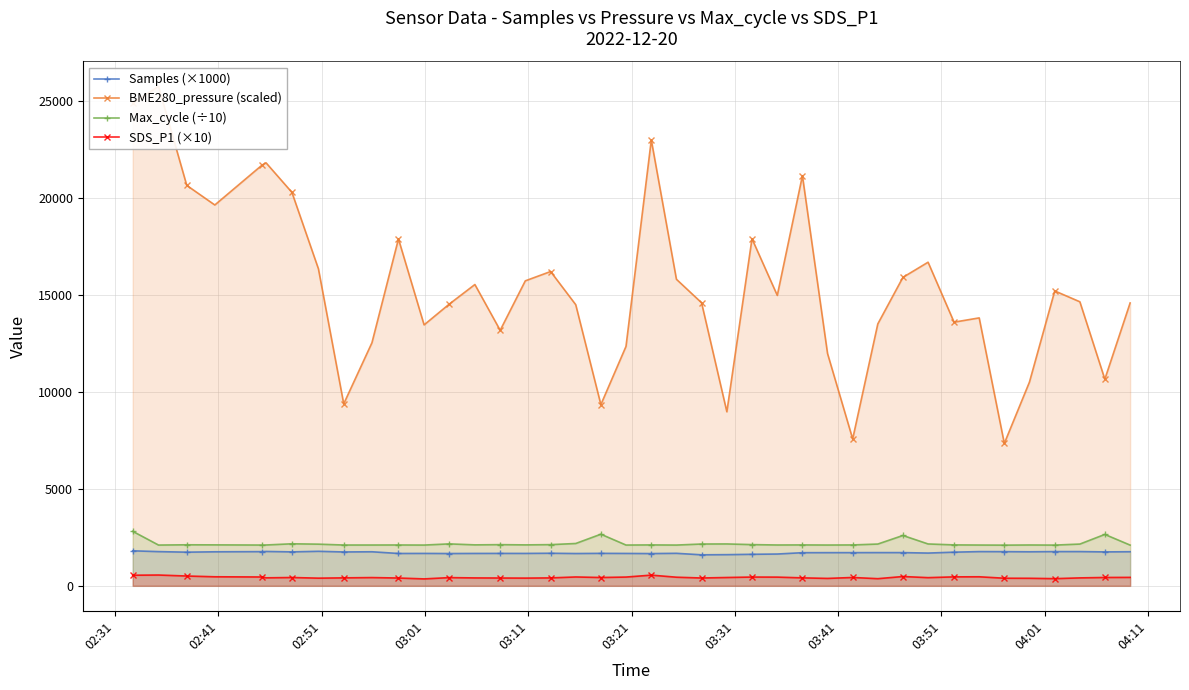

True or false: SDS_P1 (×10) and Max_cycle (÷10) cross at least once.

False